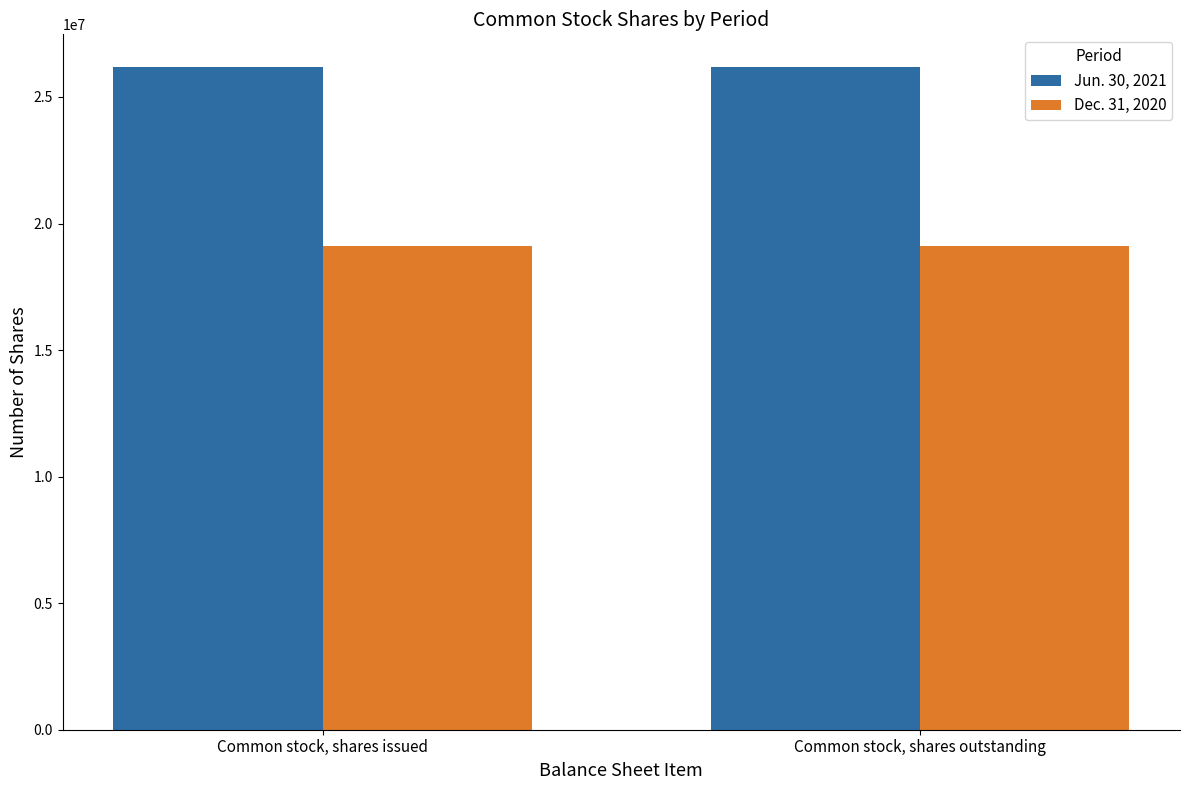

What is the spread (max minus min) of values at Common stock, shares outstanding?

7053000